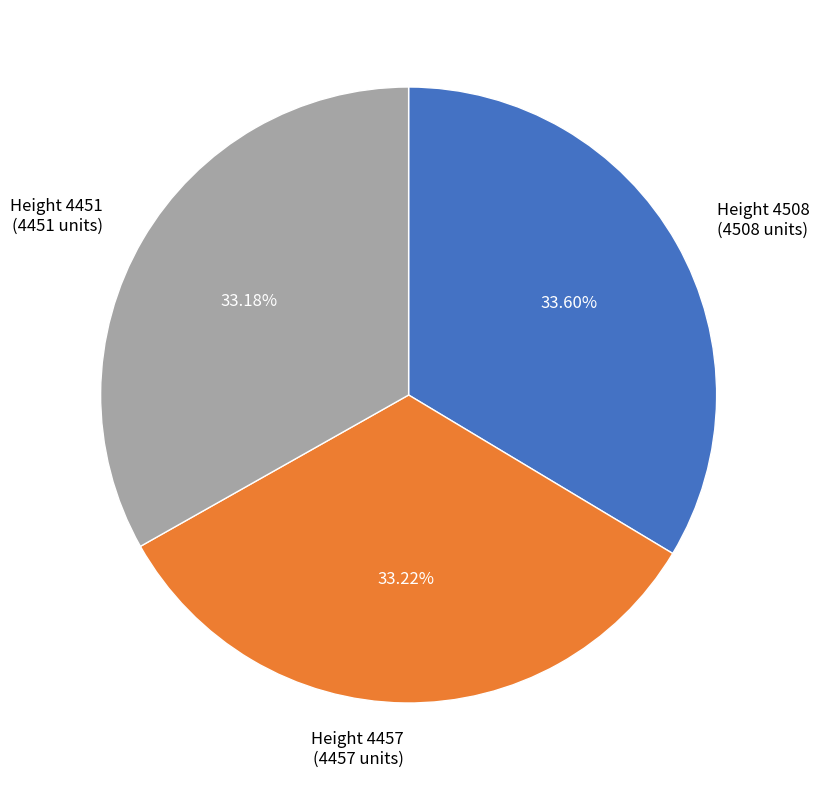

How many slices are in this pie chart?

3